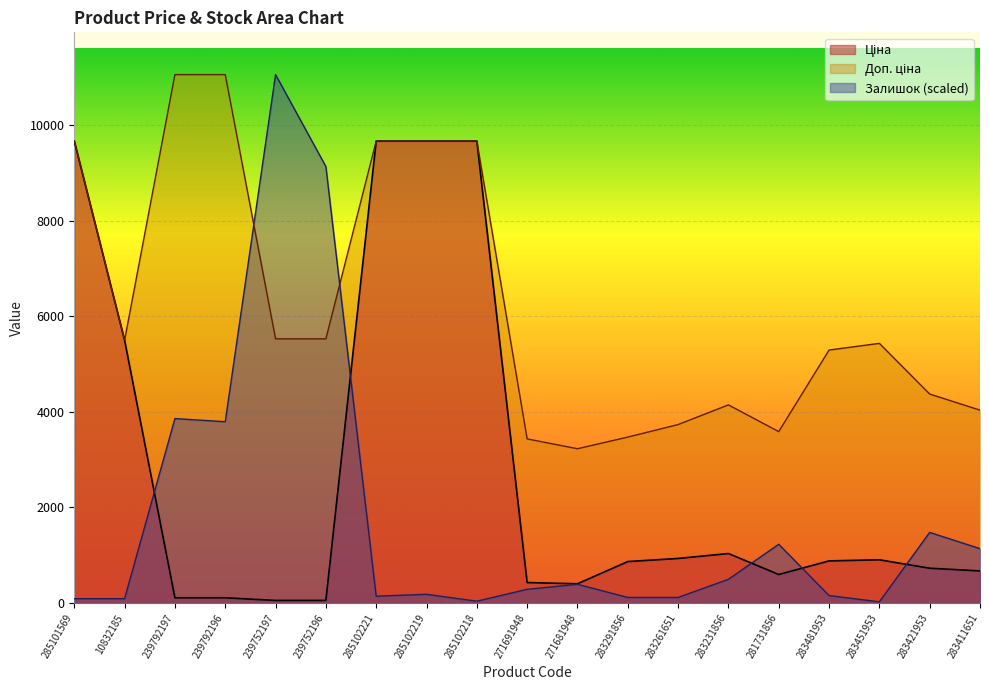

What is the approximate value of Доп. ціна at 285102221?

9664.7